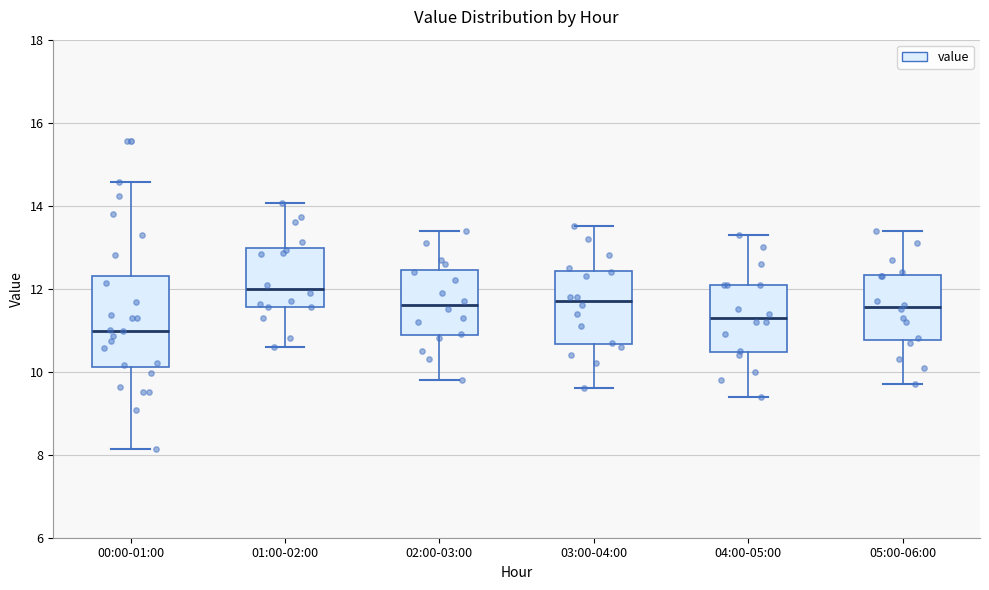

Where does the upper whisker of the box for 00:00-01:00 end on the y-axis? The values are not printed on the chart, so give them approximately, as read against the axis.

14.6